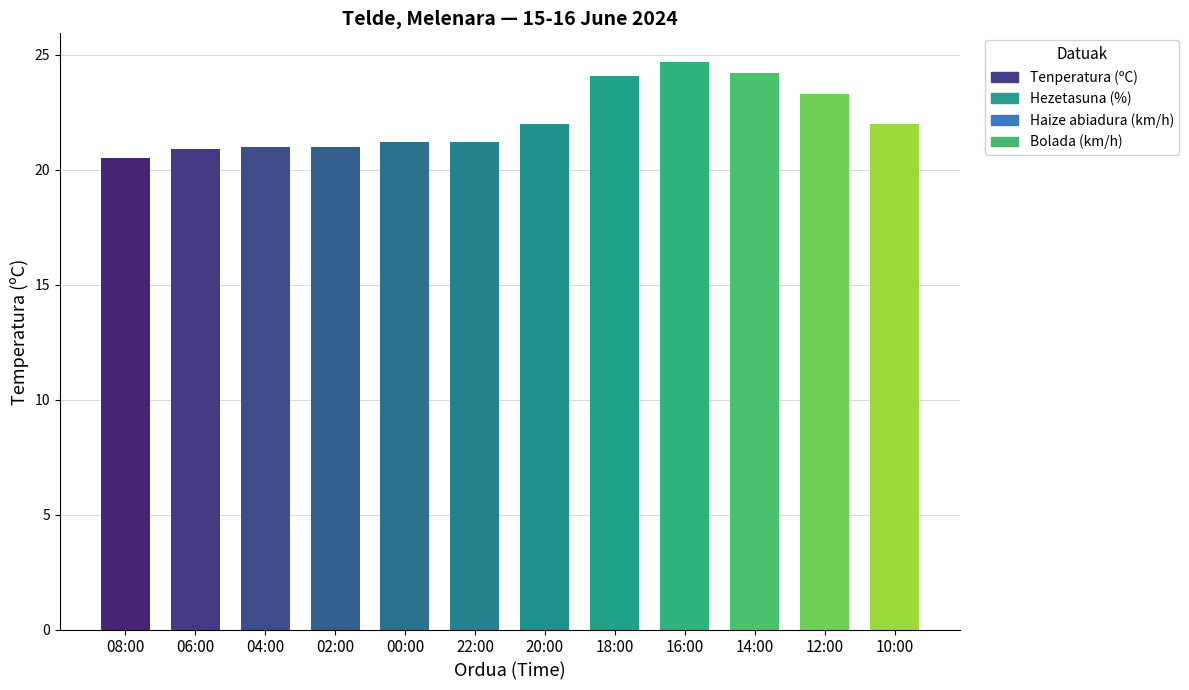

What is the smallest value displayed?

20.5